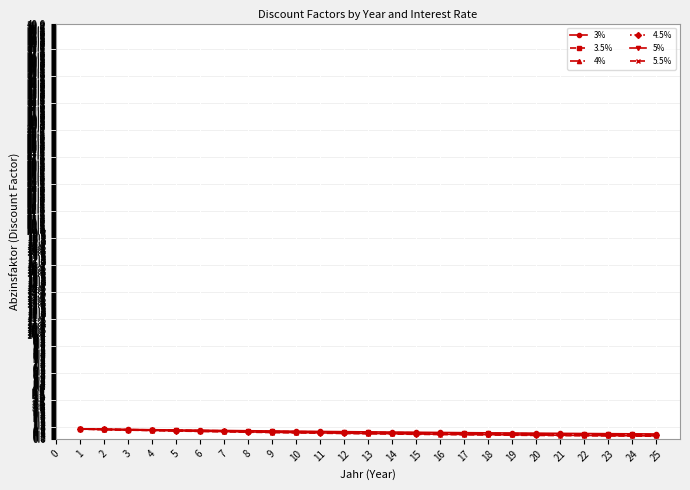

The 4.5% series shows 0.7 at 9. True or false?

True